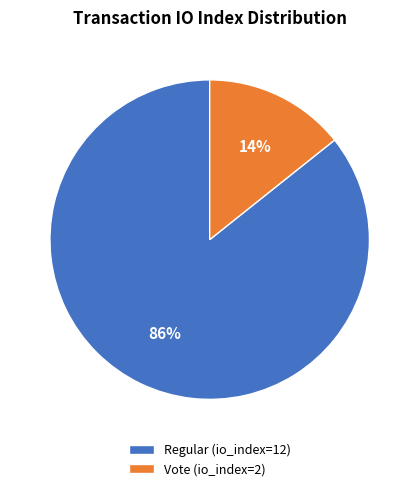

Do Vote (io_index=2) and Regular (io_index=12) together represent more than half of the pie?

Yes